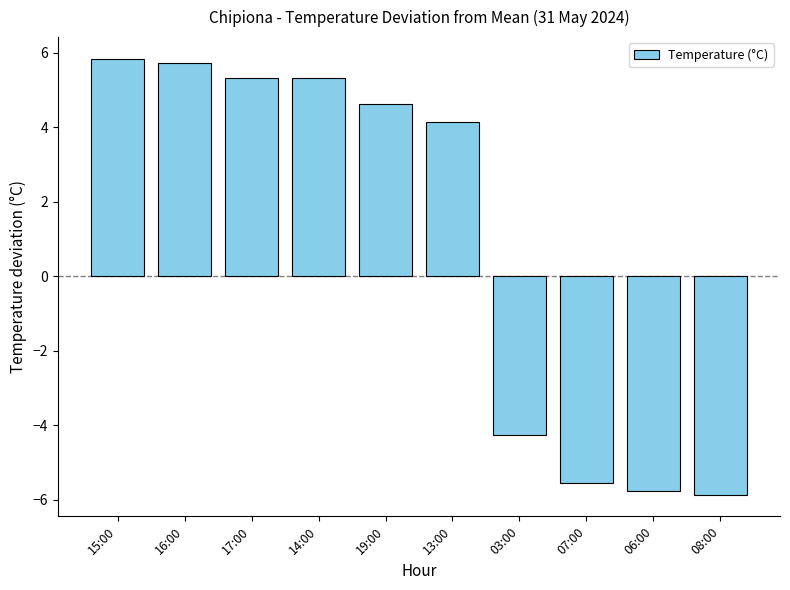

What is the greatest value displayed?

5.8